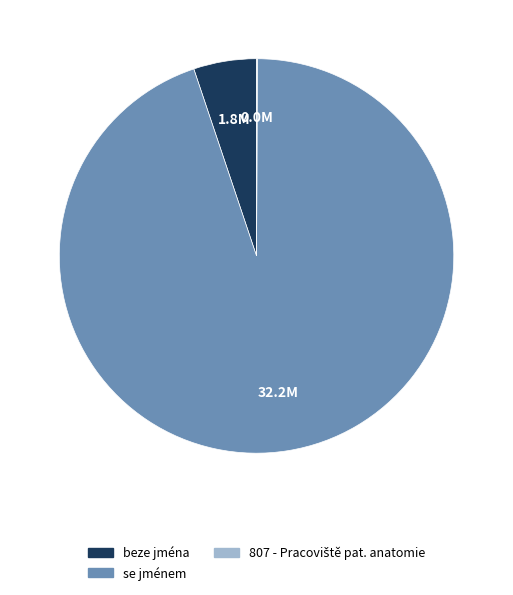

Approximately how many times larger is the value at se jménem compared to beze jména?

18.4